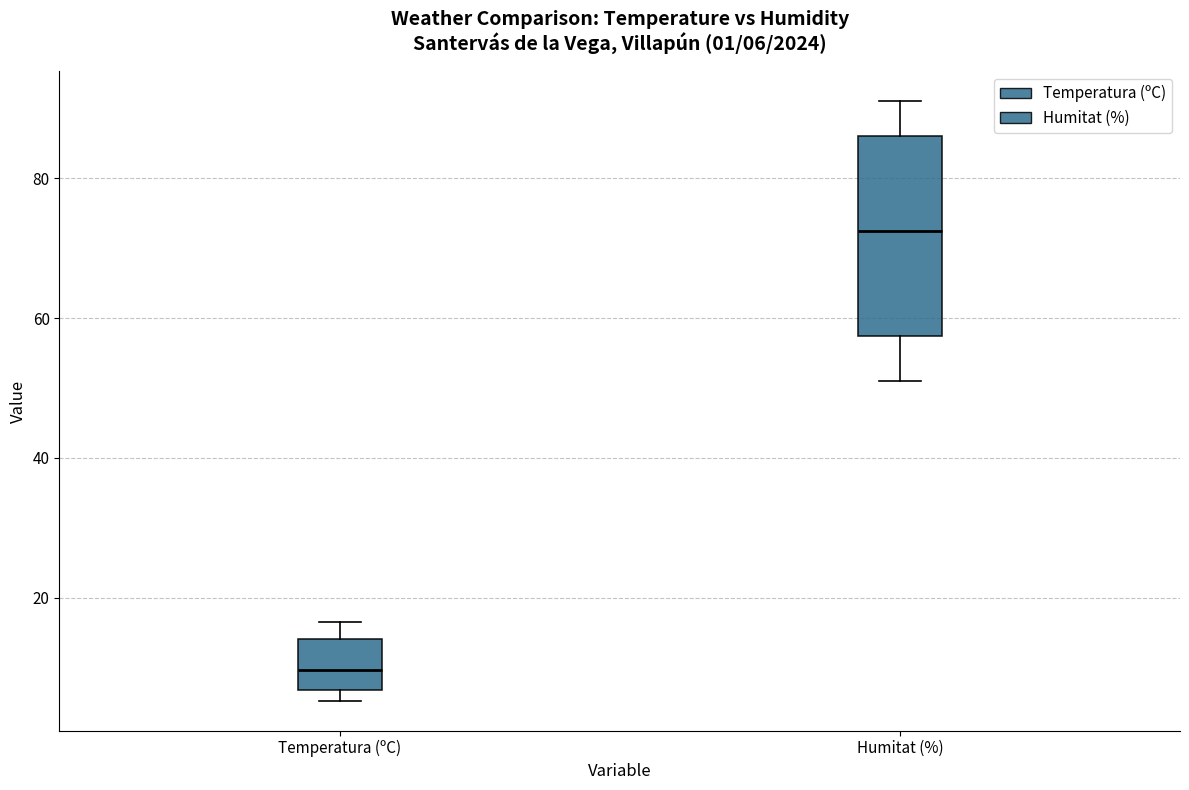

Comparing the boxes themselves (not the whiskers), which one is the tallest?

Humitat (%)